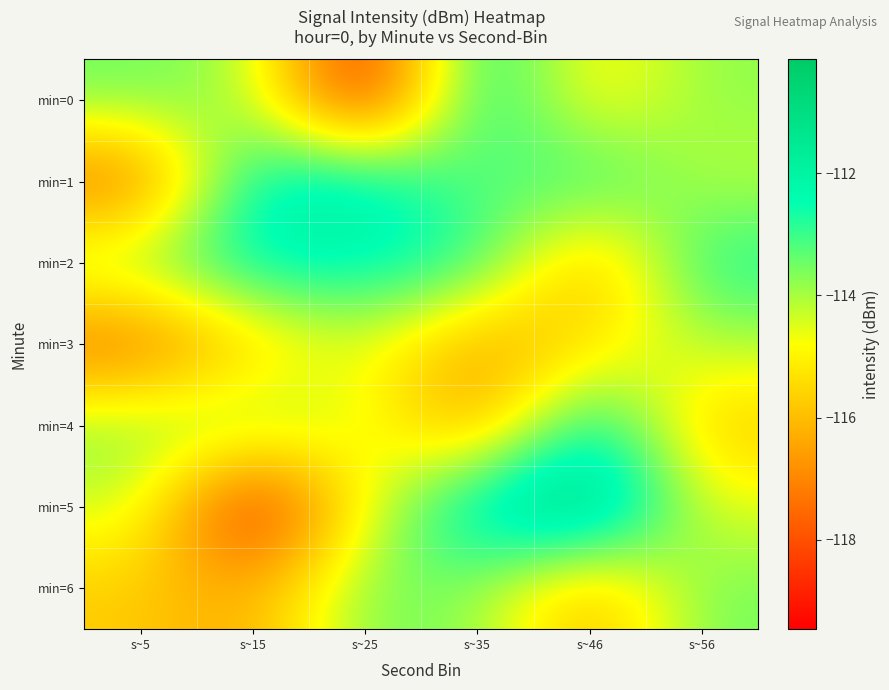

Rank the series by their maximum value, from lowest to highest.

min=3, min=6, min=2, min=0, min=4, min=1, min=5